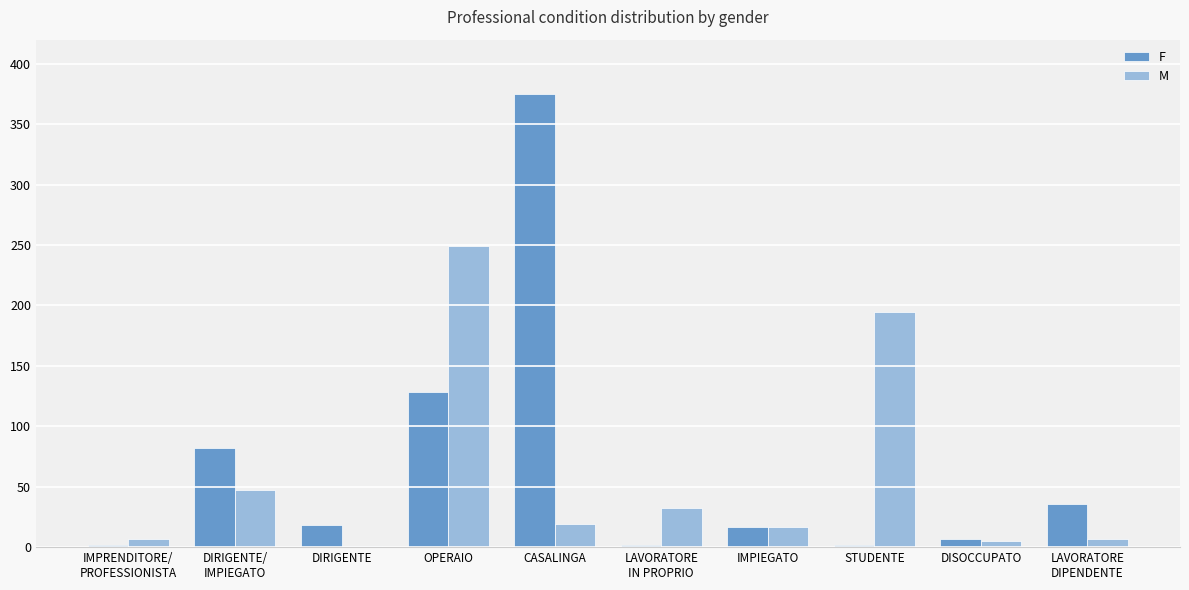

What is the total value across all series at CASALINGA?

394